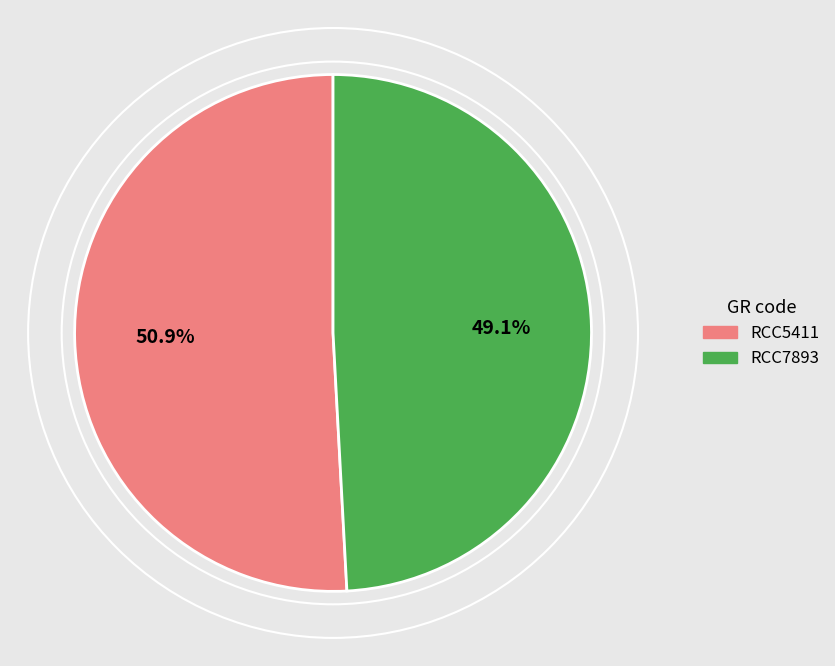

Which category has the biggest portion of the pie?

RCC5411